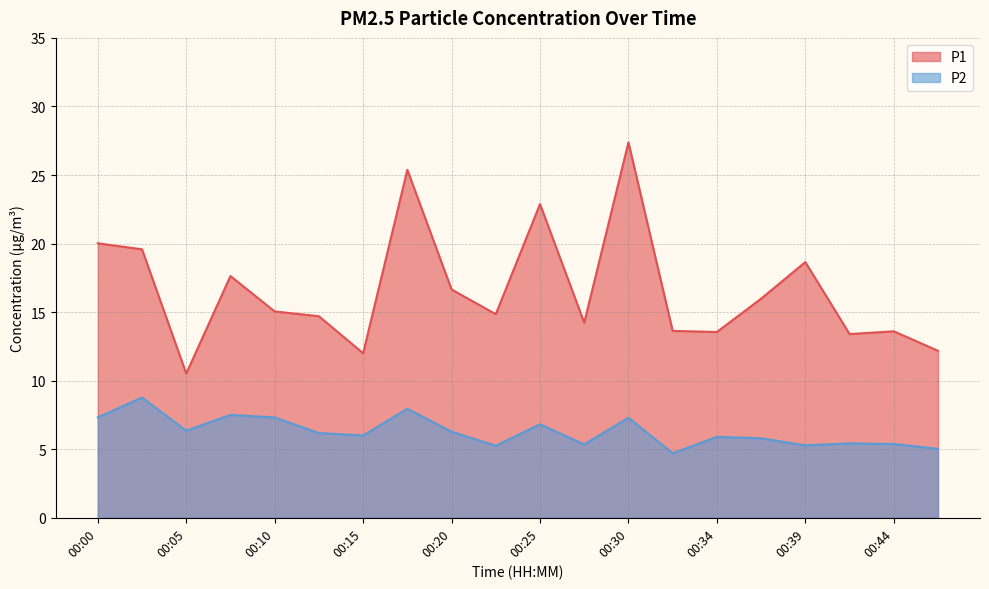

What is the value of the P2 point at the 10th from the left?

5.2